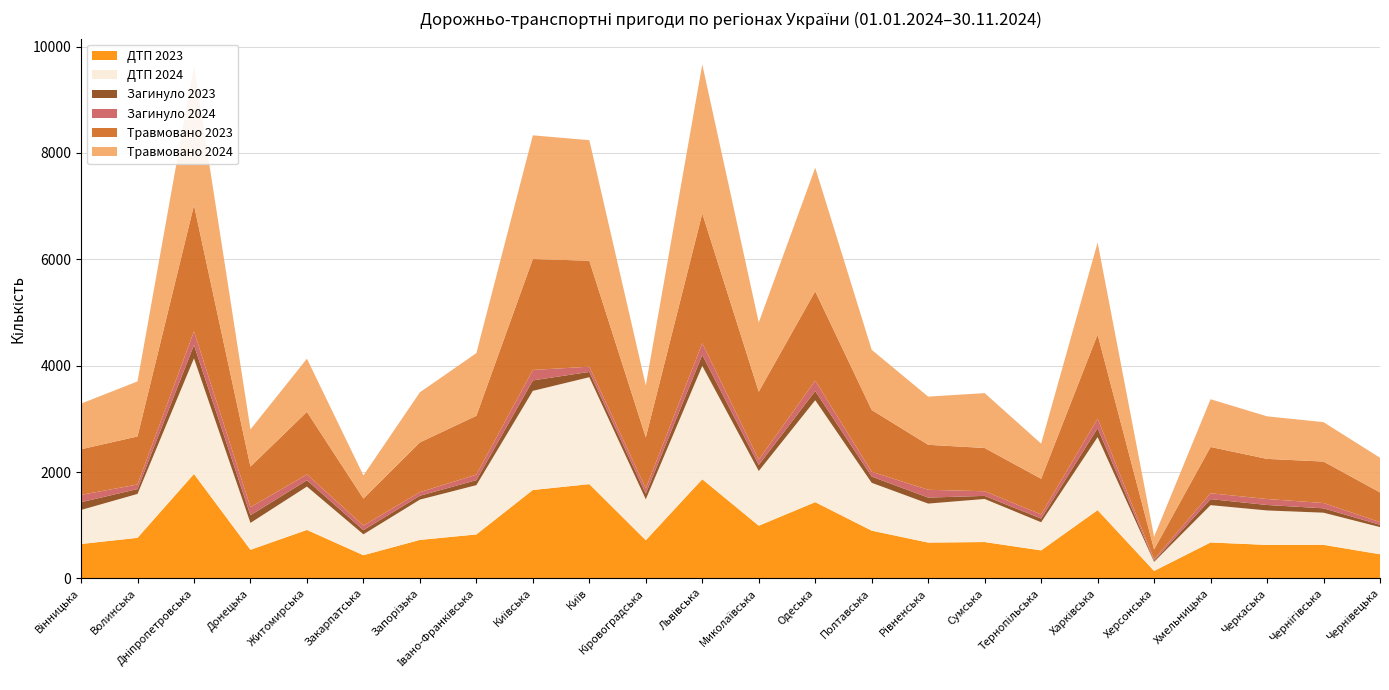

Reading right to left, what are all the values shown in this chart?

ДТП 2023: Чернівецька=453	Чернігівська=630	Черкаська=629	Хмельницька=675	Херсонська=139	Харківська=1283	Тернопільська=526	Сумська=683	Рівненська=673	Полтавська=897	Одеська=1433	Миколаївська=990	Львівська=1864	Кіровоградська=717	Київ=1772	Київська=1662	Івано-Франківська=826	Запорізька=723	Закарпатська=435	Житомирська=911	Донецька=537	Дніпропетровська=1963	Волинська=762	Вінницька=646
ДТП 2024: Чернівецька=511	Чернігівська=605	Черкаська=648	Хмельницька=702	Херсонська=171	Харківська=1373	Тернопільська=529	Сумська=810	Рівненська=733	Полтавська=900	Одеська=1917	Миколаївська=1029	Львівська=2131	Кіровоградська=770	Київ=2011	Київська=1864	Івано-Франківська=927	Запорізька=758	Закарпатська=393	Житомирська=815	Донецька=506	Дніпропетровська=2174	Волинська=826	Вінницька=640
Загинуло 2023: Чернівецька=43	Чернігівська=82	Черкаська=103	Хмельницька=113	Херсонська=23	Харківська=168	Тернопільська=70	Сумська=58	Рівненська=113	Полтавська=117	Одеська=173	Миколаївська=114	Львівська=207	Кіровоградська=106	Київ=100	Київська=197	Івано-Франківська=94	Запорізька=73	Закарпатська=79	Житомирська=119	Донецька=144	Дніпропетровська=250	Волинська=91	Вінницька=146
Загинуло 2024: Чернівецька=50	Чернігівська=100	Черкаська=112	Хмельницька=111	Херсонська=24	Харківська=180	Тернопільська=77	Сумська=87	Рівненська=147	Полтавська=90	Одеська=195	Миколаївська=100	Львівська=221	Кіровоградська=98	Київ=98	Київська=197	Івано-Франківська=103	Запорізька=67	Закарпатська=86	Житомирська=109	Донецька=152	Дніпропетровська=258	Волинська=86	Вінницька=138
Травмовано 2023: Чернівецька=559	Чернігівська=780	Черкаська=755	Хмельницька=870	Херсонська=187	Харківська=1583	Тернопільська=671	Сумська=814	Рівненська=846	Полтавська=1163	Одеська=1681	Миколаївська=1278	Львівська=2440	Кіровоградська=961	Київ=1993	Київська=2086	Івано-Франківська=1108	Запорізька=936	Закарпатська=508	Житомирська=1177	Донецька=763	Дніпропетровська=2373	Волинська=904	Вінницька=858
Травмовано 2024: Чернівецька=652	Чернігівська=741	Черкаська=800	Хмельницька=898	Херсонська=238	Харківська=1729	Тернопільська=661	Сумська=1032	Рівненська=906	Полтавська=1131	Одеська=2324	Миколаївська=1301	Львівська=2803	Кіровоградська=977	Київ=2267	Київська=2326	Івано-Франківська=1178	Запорізька=942	Закарпатська=435	Житомирська=1000	Донецька=699	Дніпропетровська=2628	Волинська=1035	Вінницька=858